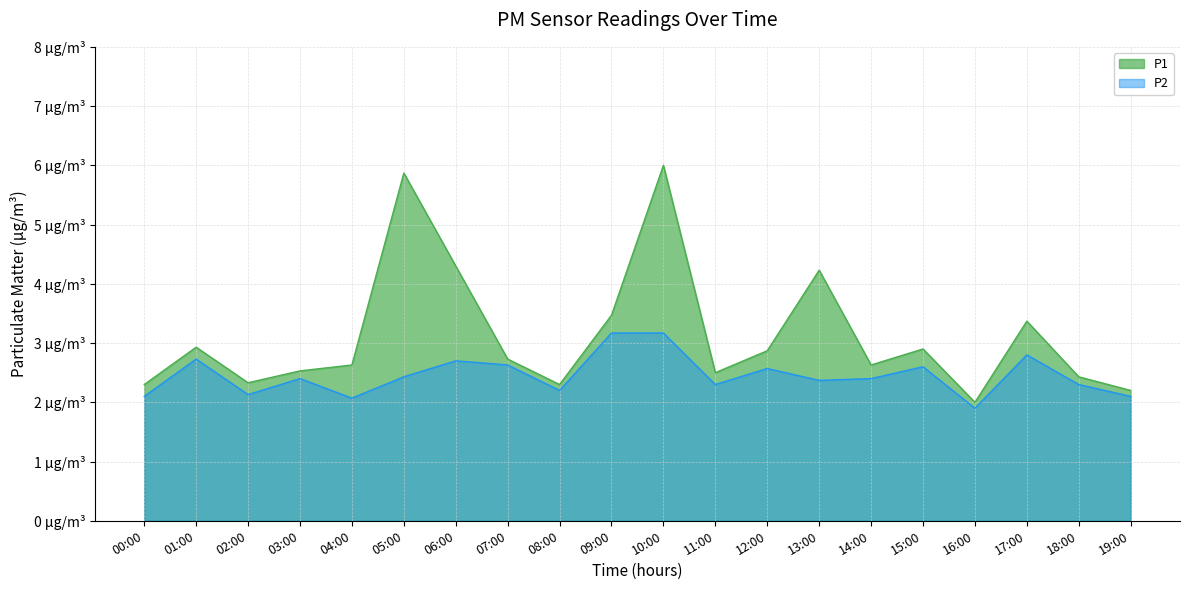

In P1, how many points are lower than both neighbors (excluding endpoints)?

5